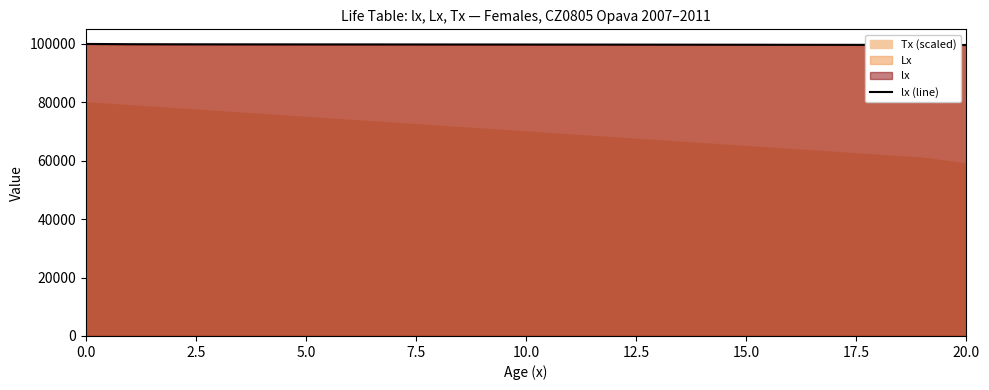

How many lines are shown in the chart?

1